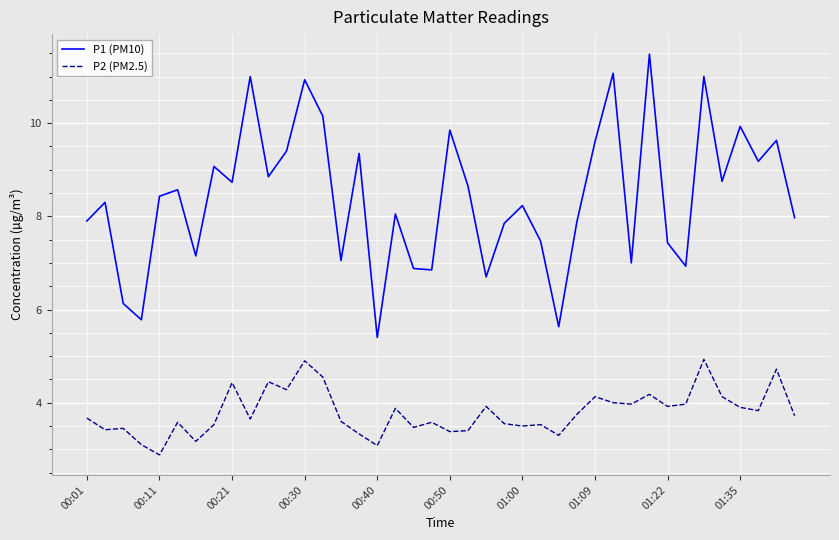

True or false: P2 (PM2.5) and P1 (PM10) cross at least once.

False